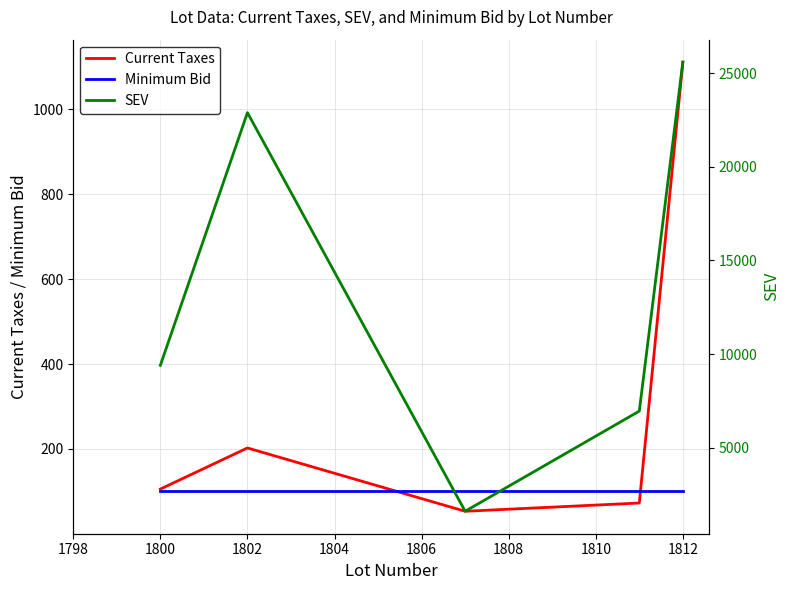

At which label is Current Taxes closest to 582?

1802